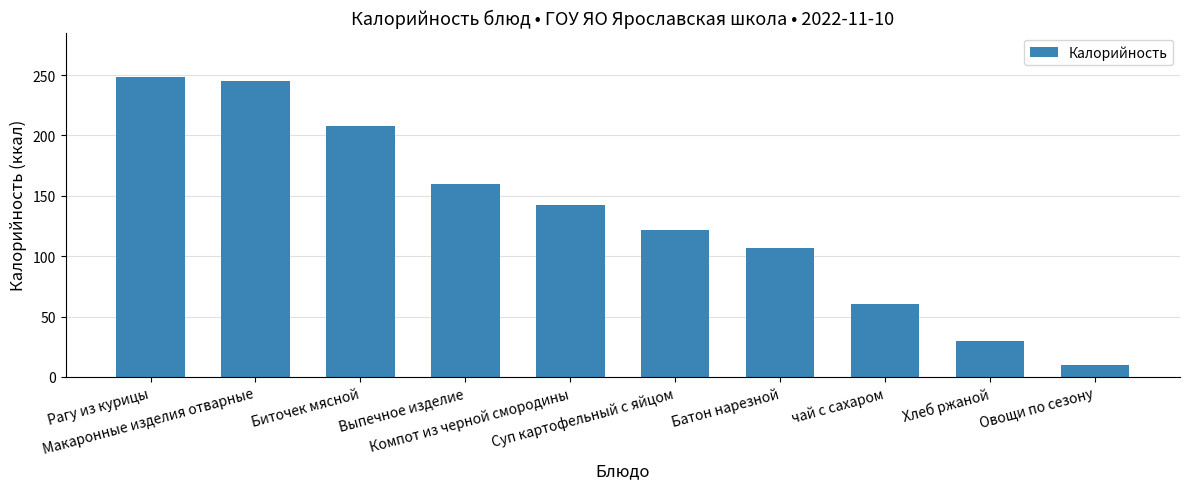

Where does the data first go above 142?

Рагу из курицы